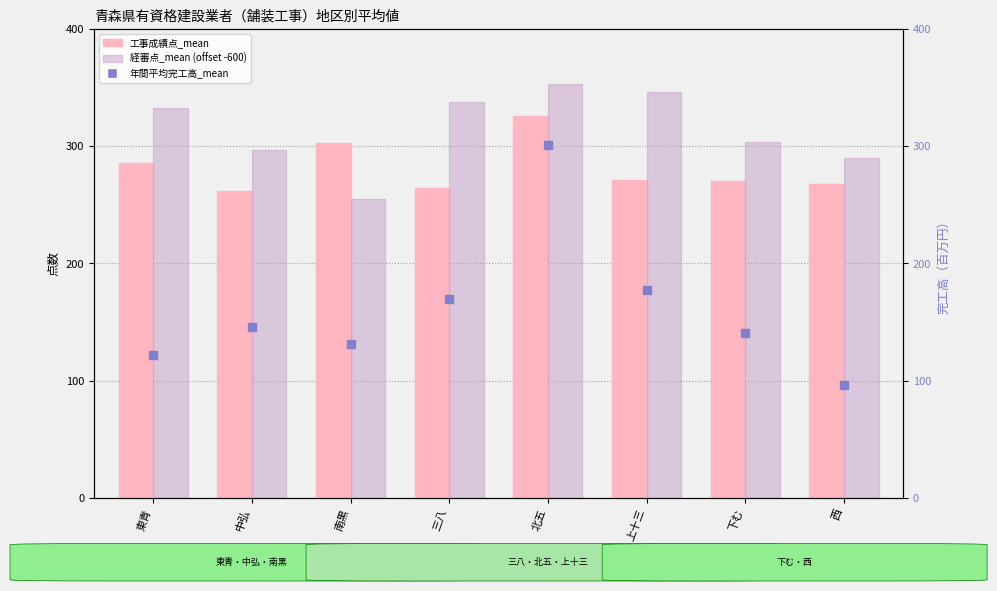

What is the total value across all series at 下む?

715